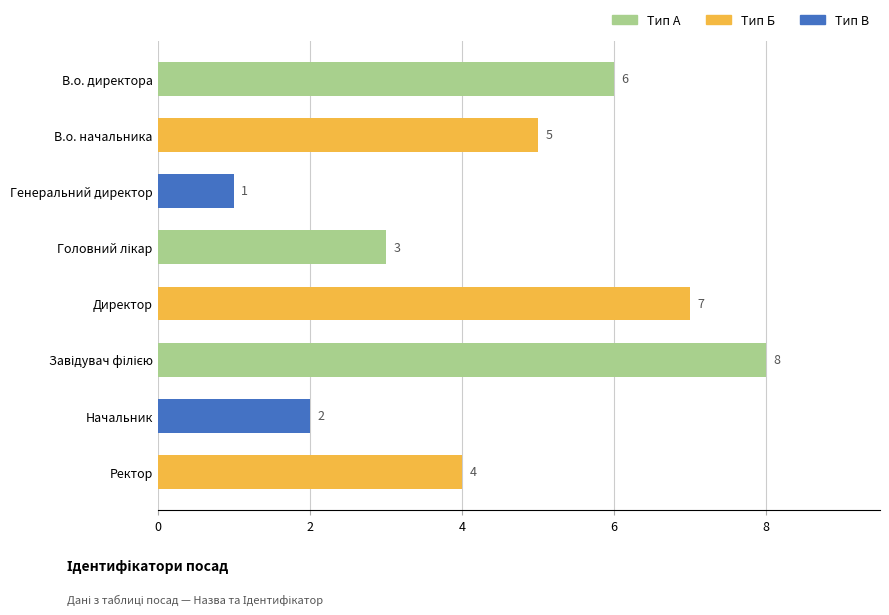

What is the difference between the second highest and second lowest values?

5